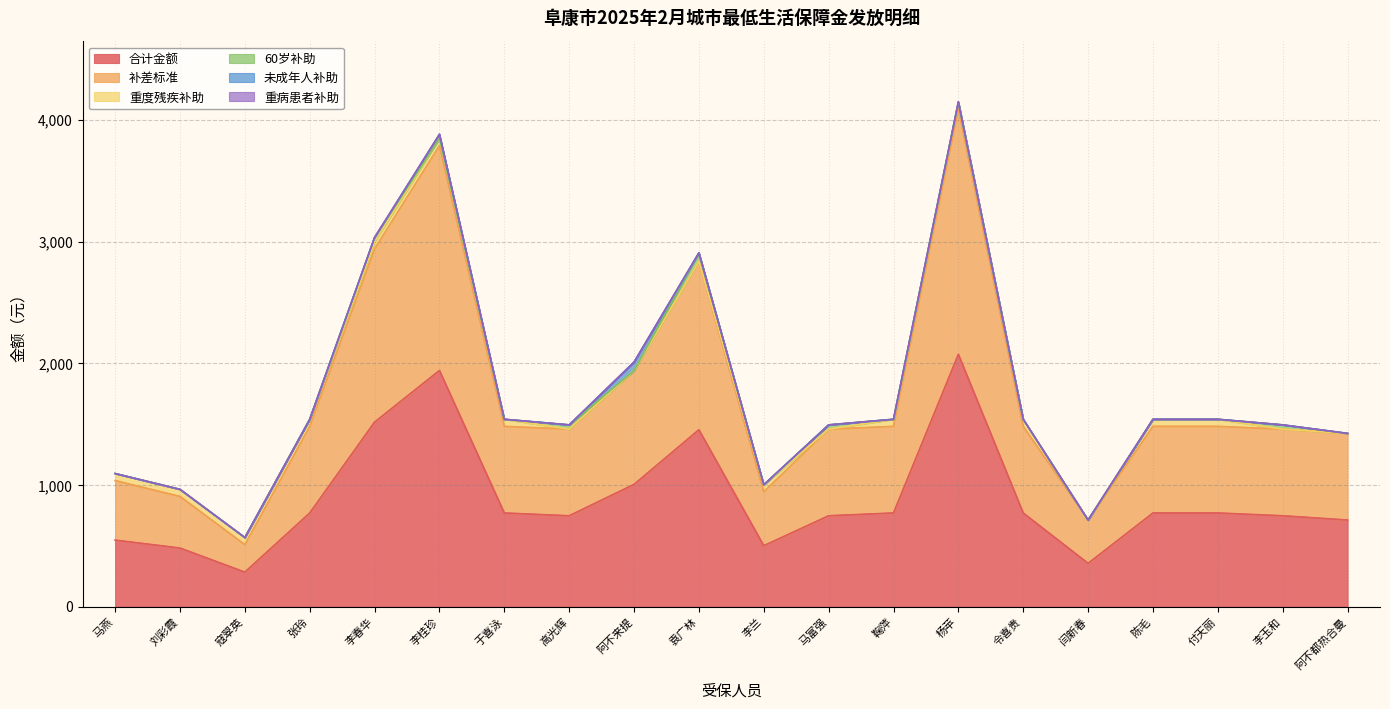

How many lines are shown in the chart?

6